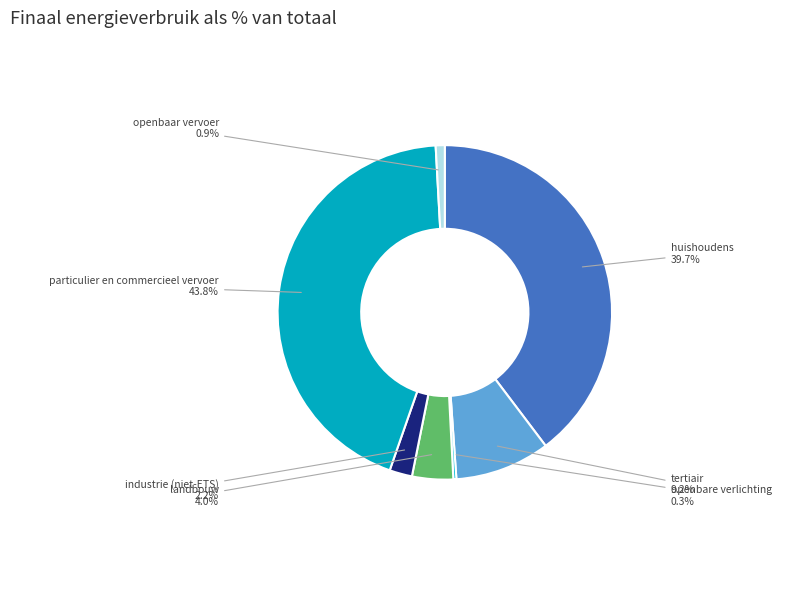

To the nearest percent, what is the average slice percentage?

14%